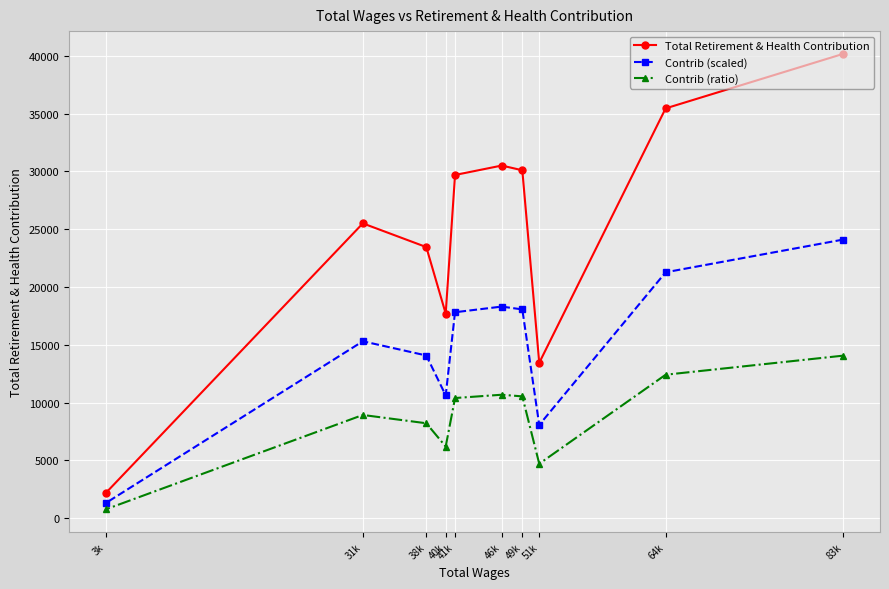

How many categories are shown in the chart?

10